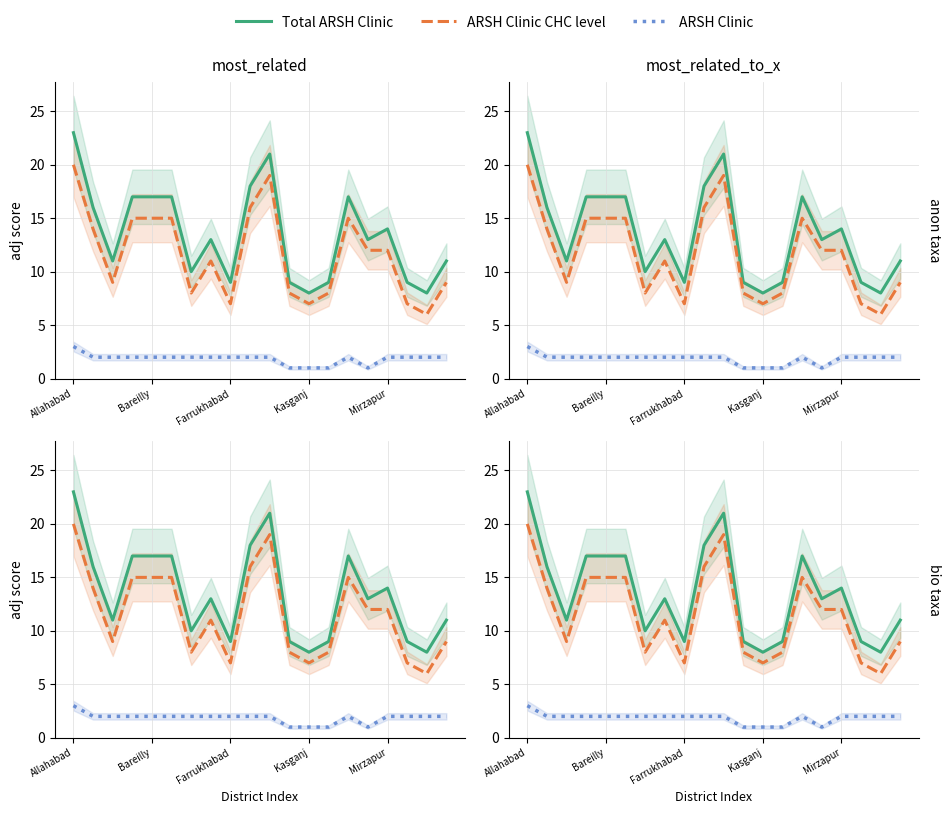

True or false: ARSH Clinic CHC level and ARSH Clinic intersect in this chart.

False